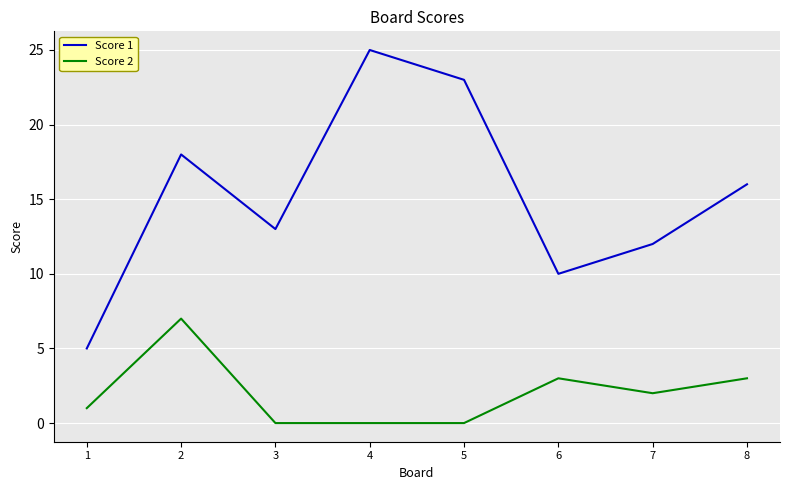

List the labels in order of Score 1 value, smallest first.

1, 6, 7, 3, 8, 2, 5, 4